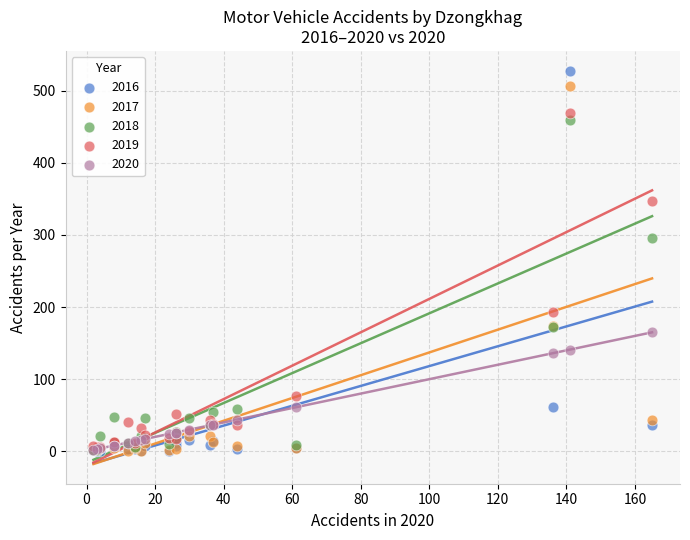

In the 2016 series, what Y value is closest to 264?

61